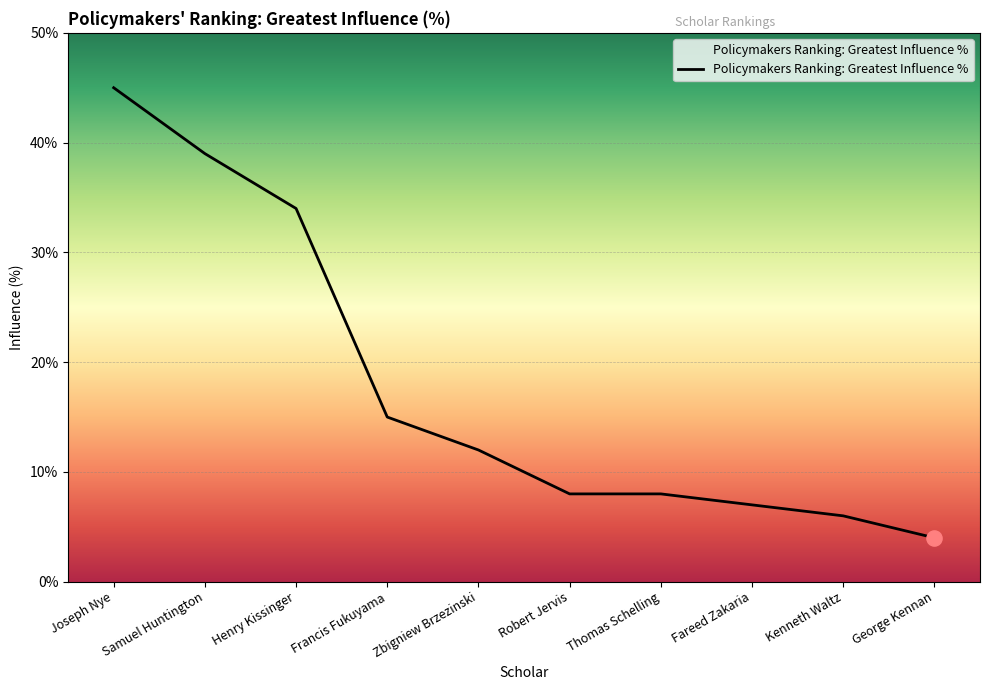

What is the change in value from Zbigniew Brzezinski to Fareed Zakaria?

-5